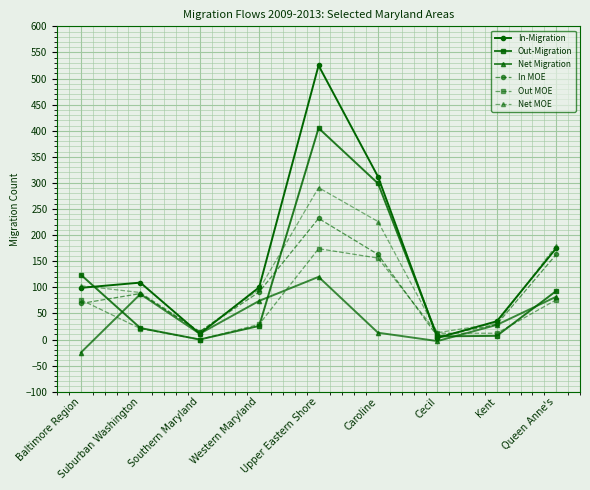

List the series in order of their peak value, highest first.

In-Migration, Out-Migration, Net MOE, In MOE, Out MOE, Net Migration